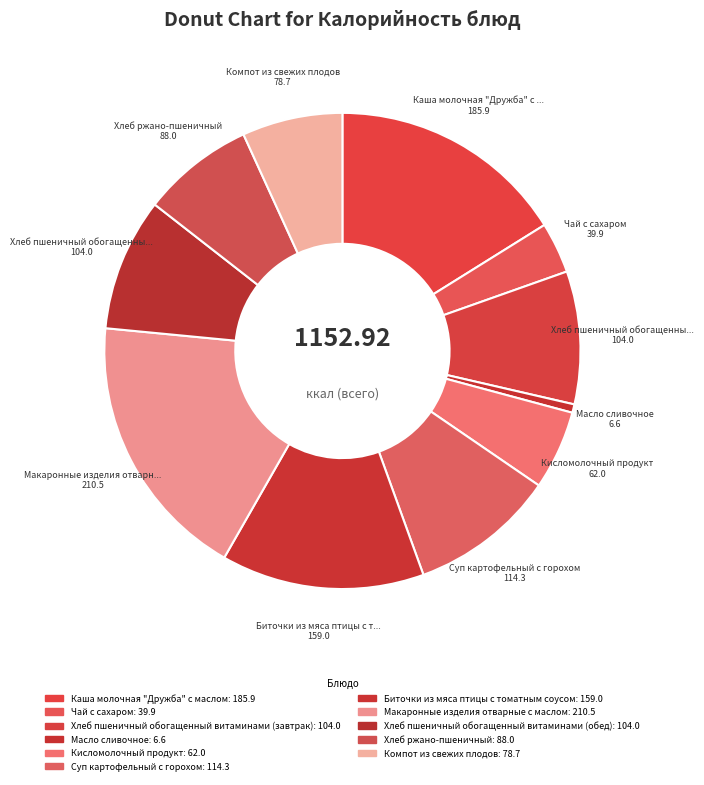

What is the change in value from Суп картофельный с горохом to Биточки из мяса птицы с томатным соусом?

+44.7